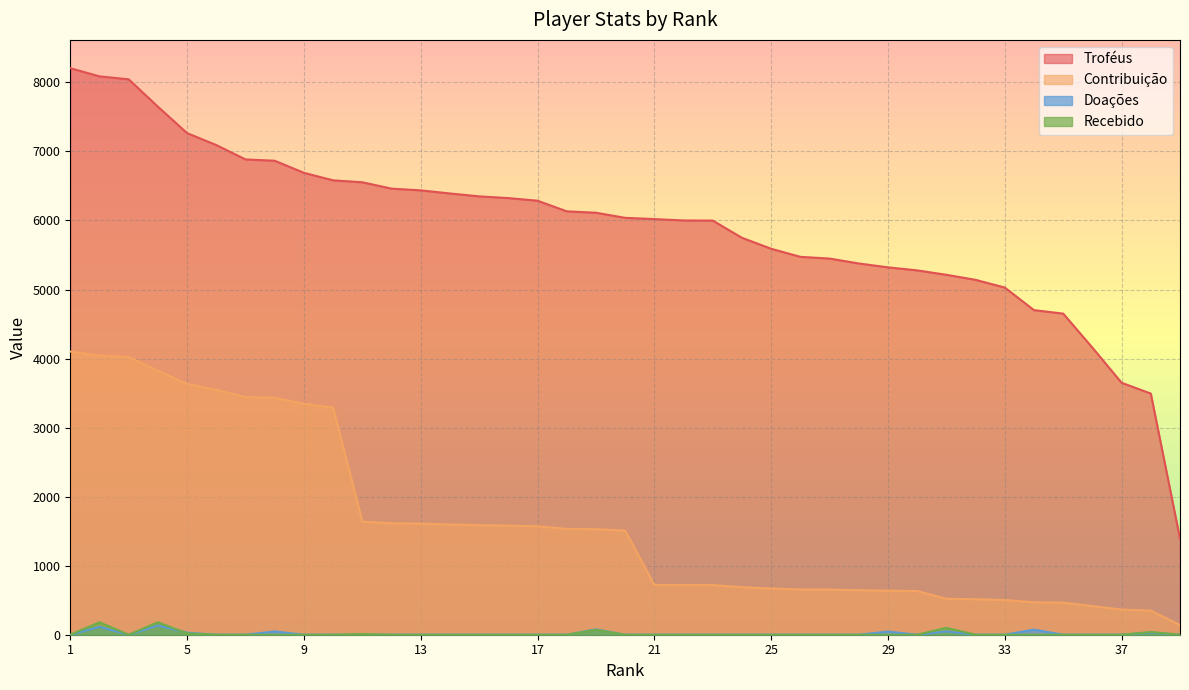

What value does the Doações series have at 2?

114